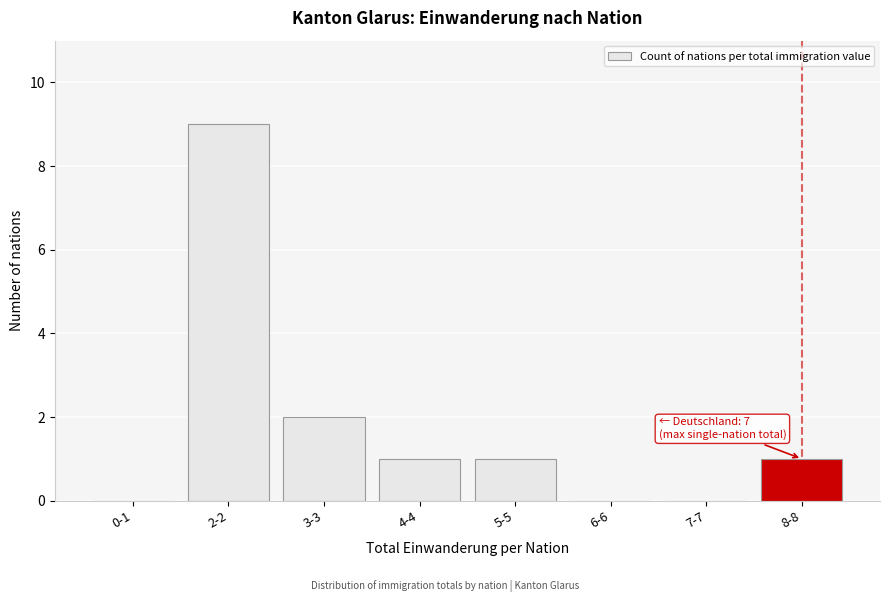

Reading right to left, extract all data points from this chart.

8-8=1	7-7=0	6-6=0	5-5=1	4-4=1	3-3=2	2-2=9	0-1=0